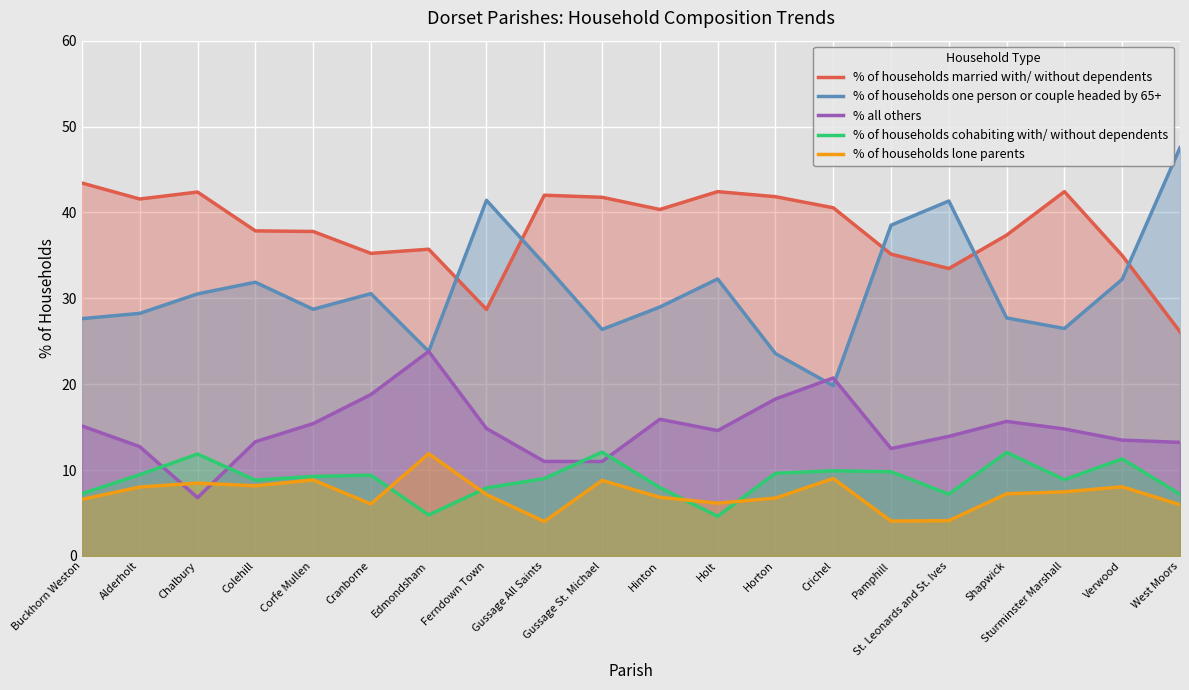

Reading right to left, what are all the values shown in this chart?

% of households married with/ without dependents: West Moors=26.1	Verwood=35.0	Sturminster Marshall=42.4	Shapwick=37.4	St. Leonards and St. Ives=33.5	Pamphill=35.1	Crichel=40.5	Horton=41.8	Holt=42.4	Hinton=40.3	Gussage St. Michael=41.8	Gussage All Saints=42.0	Ferndown Town=28.7	Edmondsham=35.7	Cranborne=35.2	Corfe Mullen=37.8	Colehill=37.9	Chalbury=42.4	Alderholt=41.6	Buckhorn Weston=43.4
% of households one person or couple headed by 65+: West Moors=47.5	Verwood=32.2	Sturminster Marshall=26.5	Shapwick=27.7	St. Leonards and St. Ives=41.3	Pamphill=38.5	Crichel=19.8	Horton=23.6	Holt=32.2	Hinton=29.0	Gussage St. Michael=26.4	Gussage All Saints=34.0	Ferndown Town=41.4	Edmondsham=23.8	Cranborne=30.5	Corfe Mullen=28.7	Colehill=31.9	Chalbury=30.5	Alderholt=28.2	Buckhorn Weston=27.6
% all others: West Moors=13.2	Verwood=13.5	Sturminster Marshall=14.8	Shapwick=15.7	St. Leonards and St. Ives=13.9	Pamphill=12.5	Crichel=20.7	Horton=18.3	Holt=14.6	Hinton=15.9	Gussage St. Michael=11.0	Gussage All Saints=11.0	Ferndown Town=14.8	Edmondsham=23.8	Cranborne=18.8	Corfe Mullen=15.4	Colehill=13.3	Chalbury=6.8	Alderholt=12.7	Buckhorn Weston=15.1
% of households cohabiting with/ without dependents: West Moors=7.2	Verwood=11.3	Sturminster Marshall=8.9	Shapwick=12.1	St. Leonards and St. Ives=7.2	Pamphill=9.8	Crichel=9.9	Horton=9.6	Holt=4.6	Hinton=8.0	Gussage St. Michael=12.1	Gussage All Saints=9.0	Ferndown Town=7.9	Edmondsham=4.8	Cranborne=9.4	Corfe Mullen=9.2	Colehill=8.8	Chalbury=11.9	Alderholt=9.5	Buckhorn Weston=7.2
% of households lone parents: West Moors=6.0	Verwood=8.0	Sturminster Marshall=7.5	Shapwick=7.2	St. Leonards and St. Ives=4.1	Pamphill=4.0	Crichel=9.0	Horton=6.7	Holt=6.1	Hinton=6.8	Gussage St. Michael=8.8	Gussage All Saints=4.0	Ferndown Town=7.1	Edmondsham=11.9	Cranborne=6.0	Corfe Mullen=8.8	Colehill=8.2	Chalbury=8.5	Alderholt=8.0	Buckhorn Weston=6.6